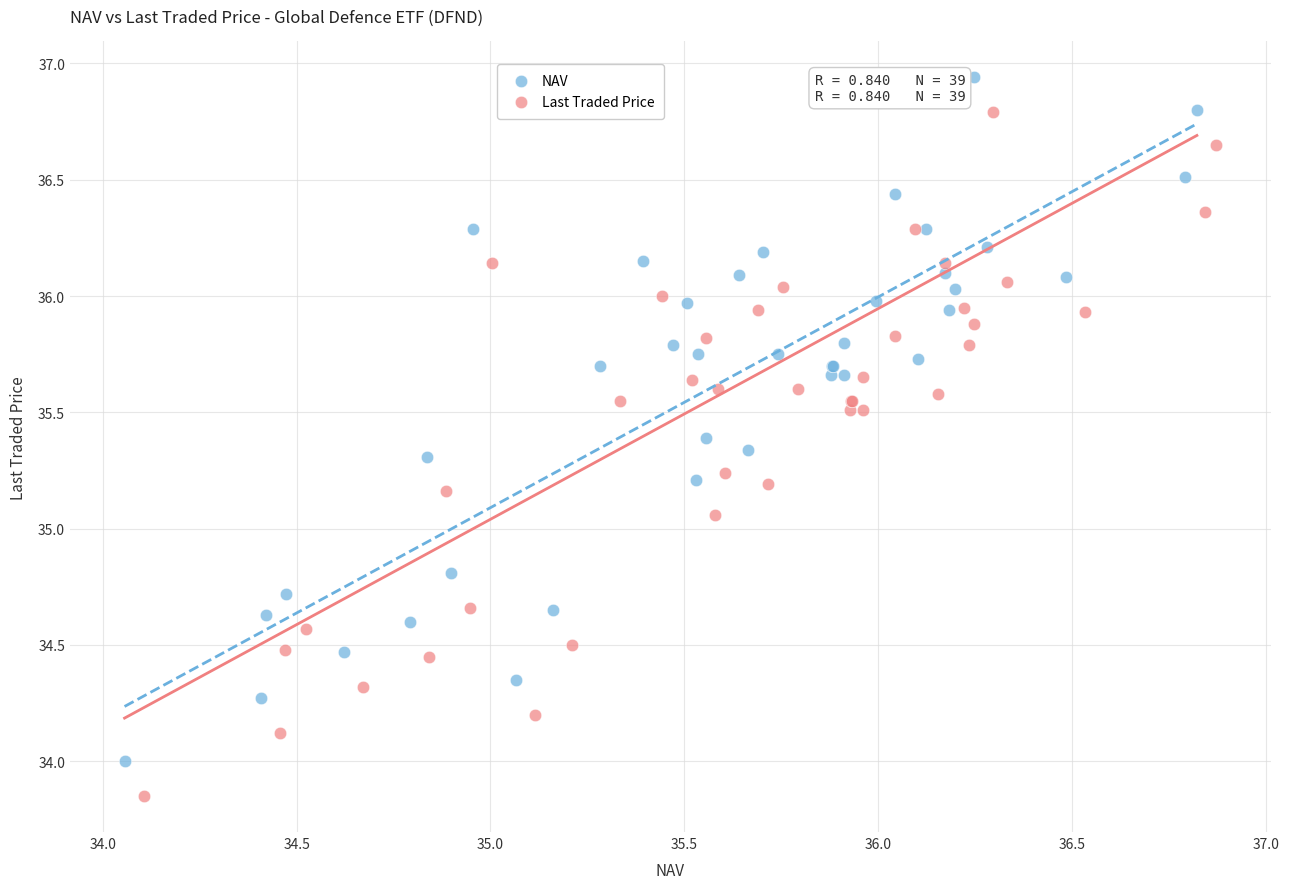

Which series contains the highest Y value?

NAV